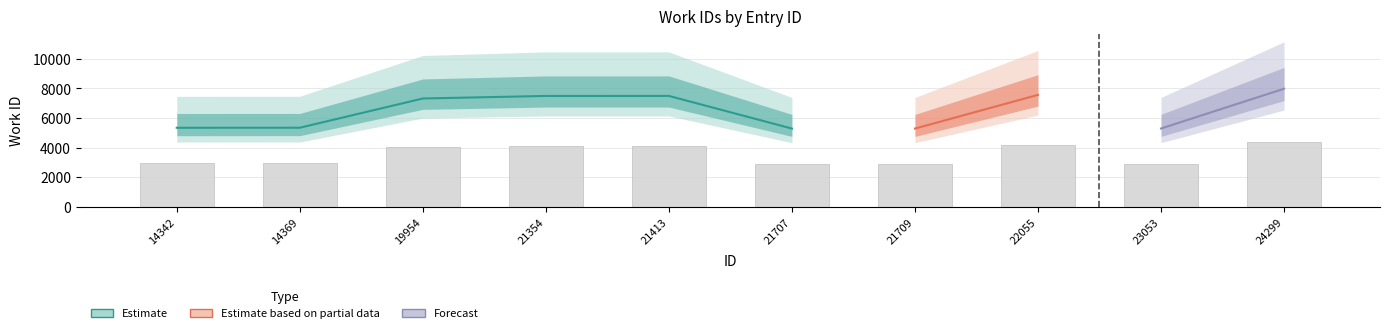

How many bars are there in total?

10